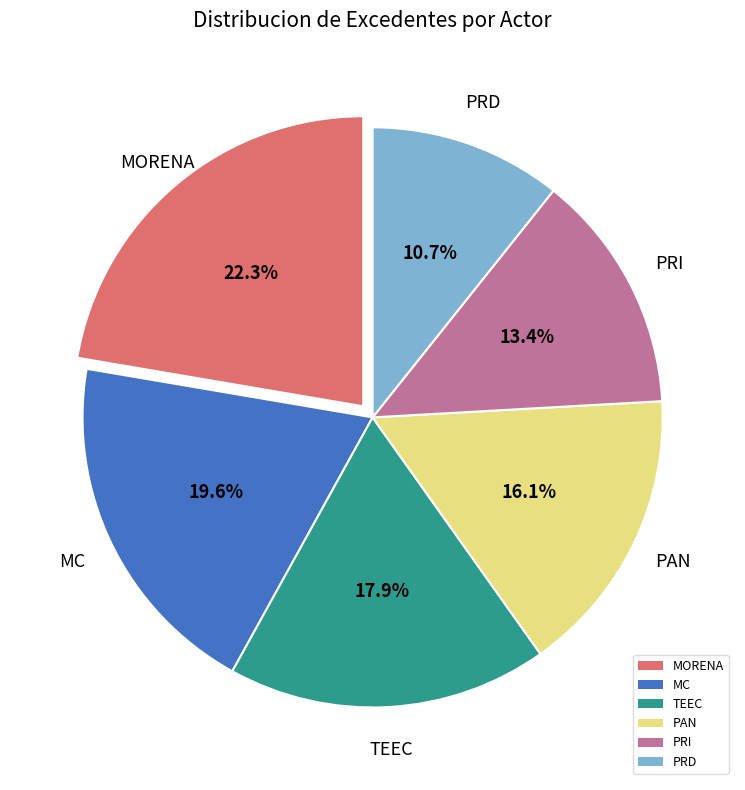

What is the ratio of the value at TEEC to the value at PRI?

1.3